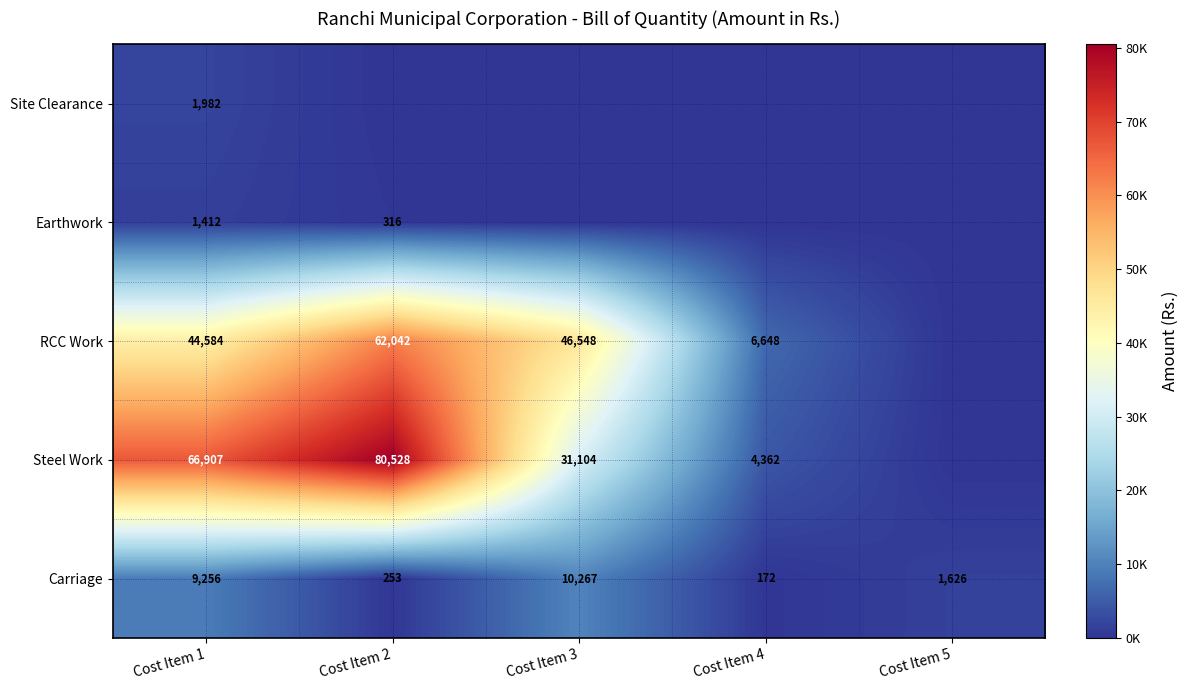

At which category does the chart reach its peak across all series?

Cost Item 2